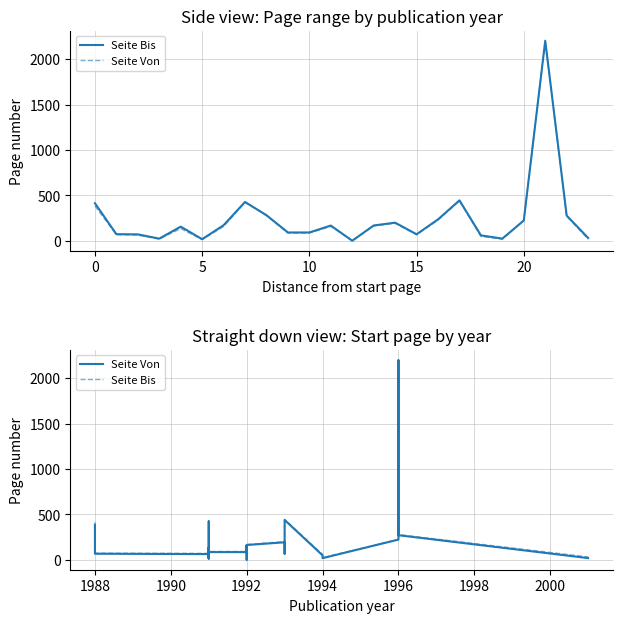

What is the sum of all Seite Bis values?

5937